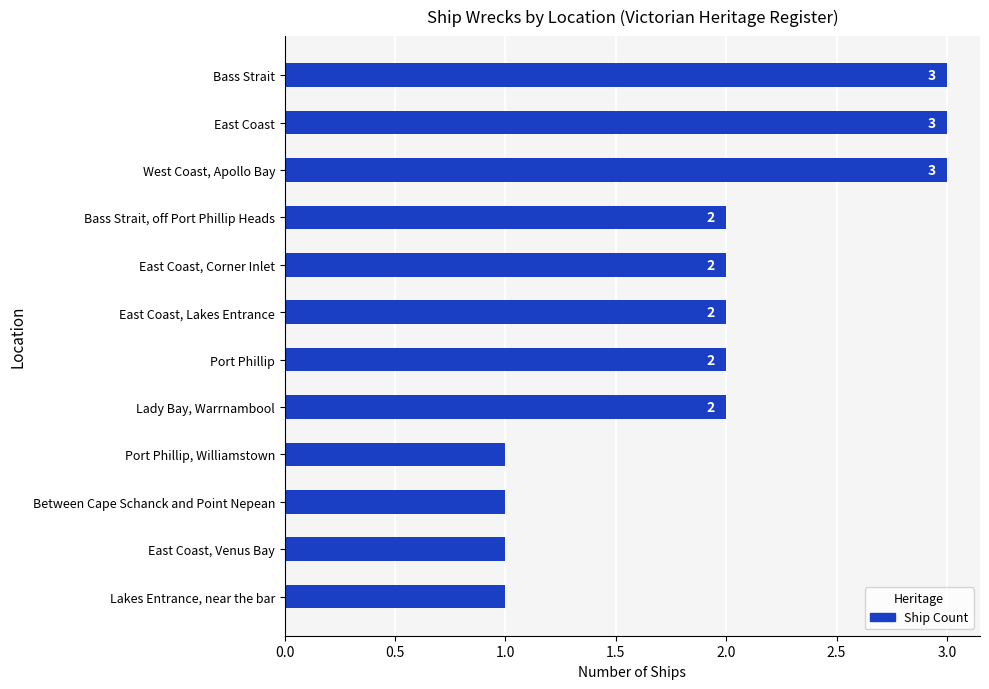

What is the ratio of the value at East Coast, Corner Inlet to the value at Lady Bay, Warrnambool?

1.0